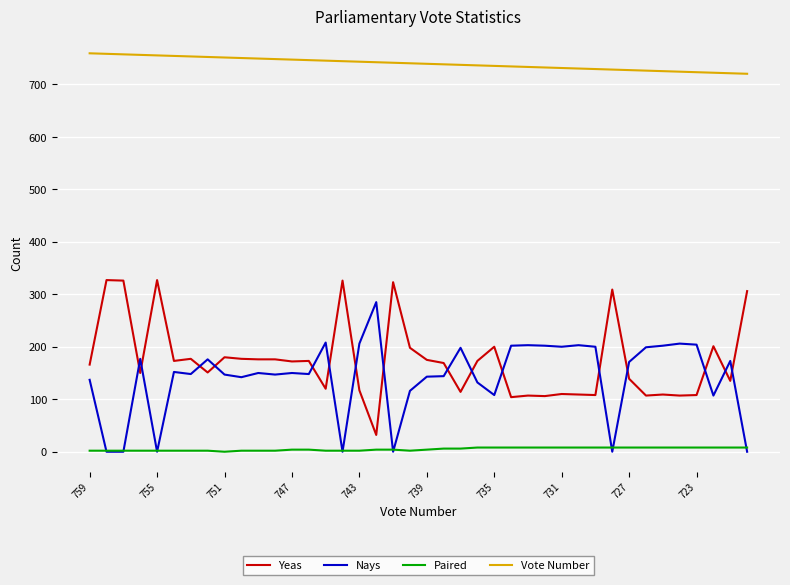

What is the maximum value shown in the chart?

759